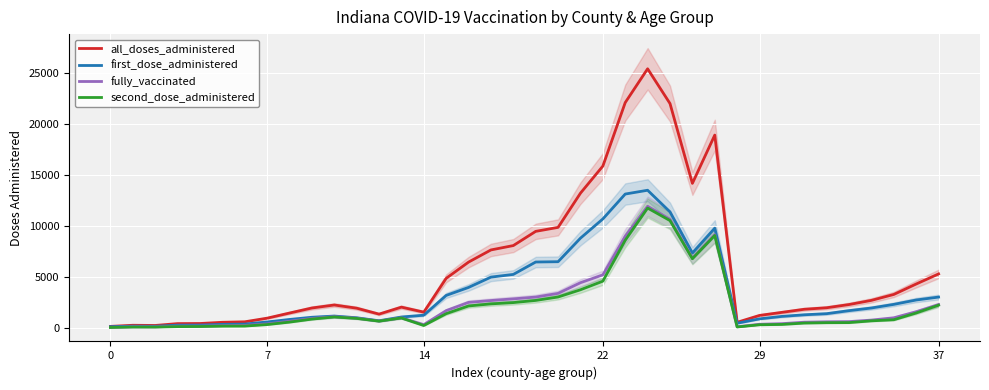

What is the sum of the fully_vaccinated values at 23 and 19?

12006